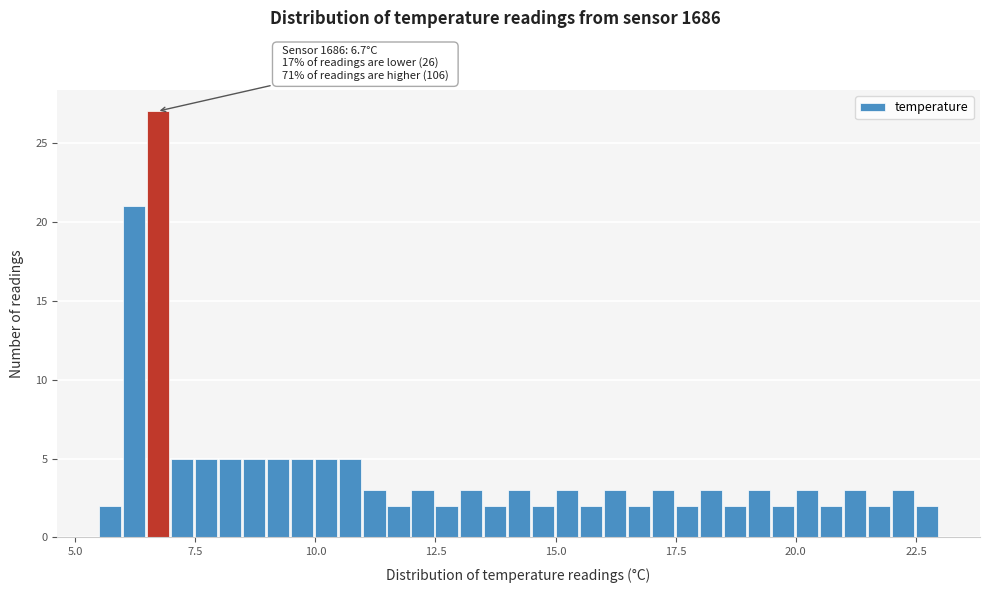

Read against the x-axis, roughly where is the centre of the tallest bar?

6.5